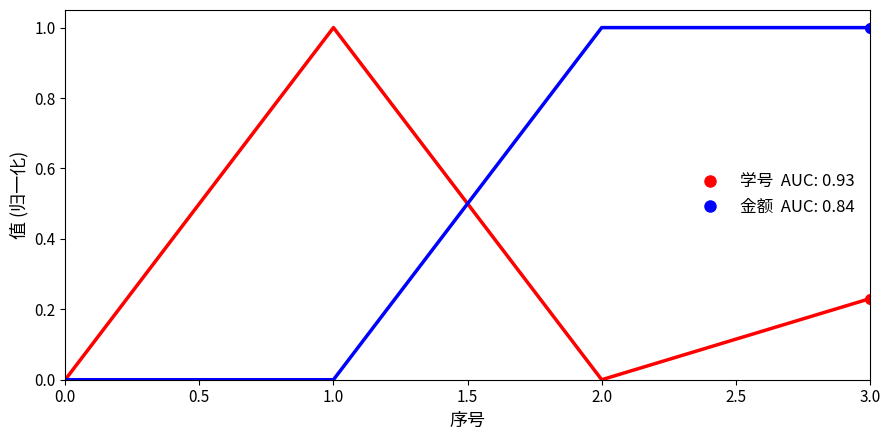

At which category is the sum across all series the highest?

3.0